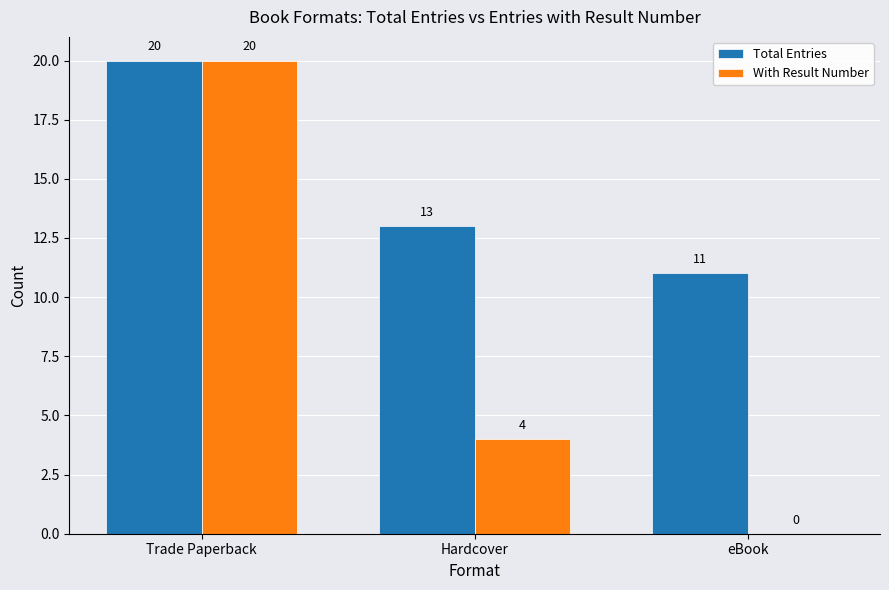

What is the greatest value displayed?

20